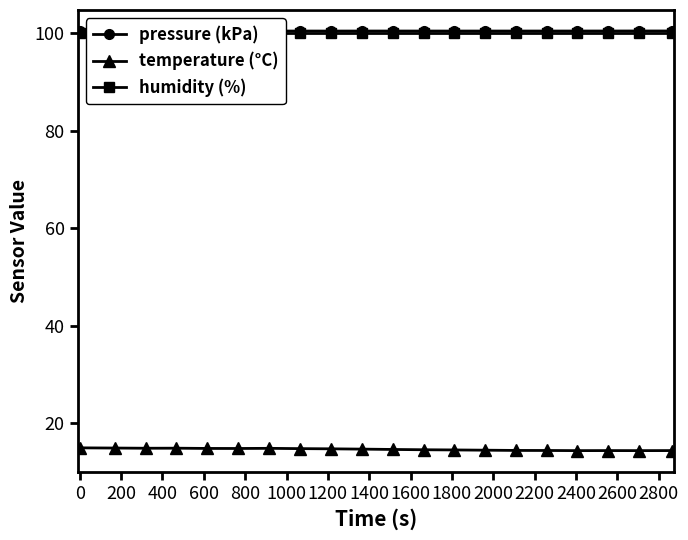

What is the value of the temperature (°C) point at the 7th from the left?

14.8